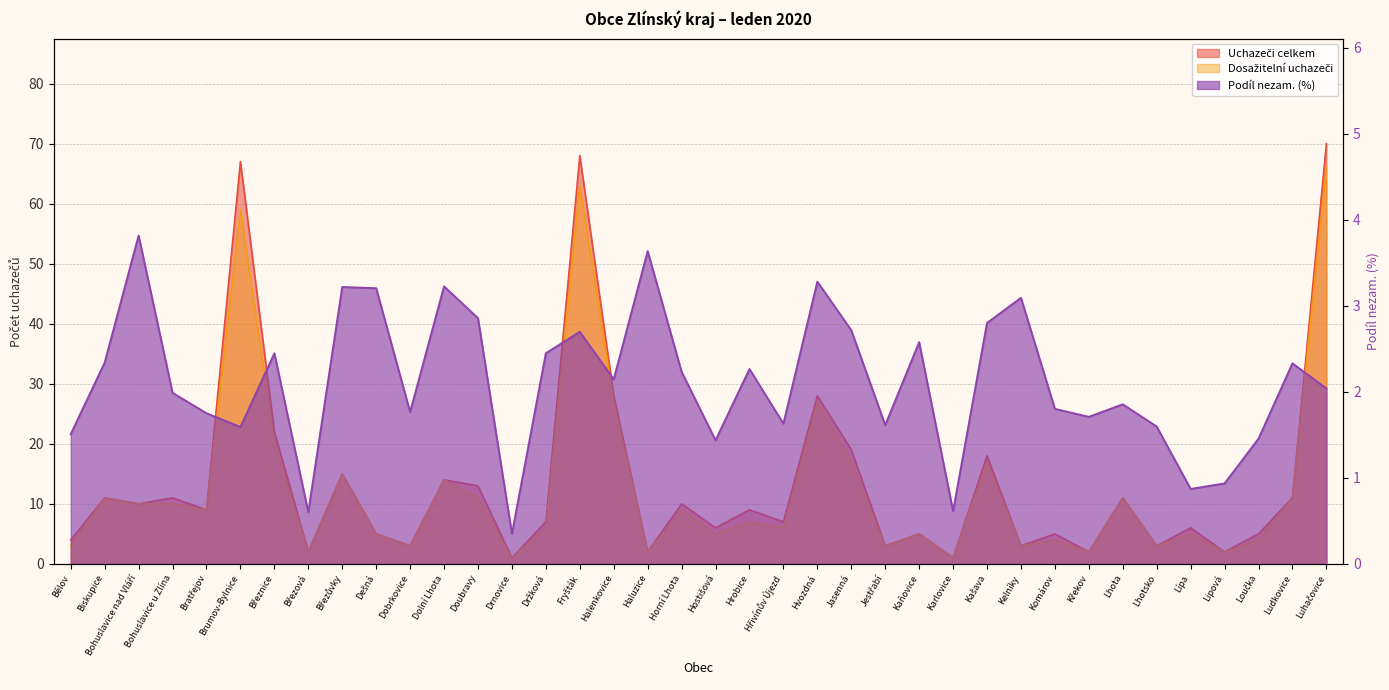

Reading left to right, list all the values displayed in this chart.

Podíl nezam. (%): Bělov=1.5	Biskupice=2.3	Bohuslavice nad Vláří=3.8	Bohuslavice u Zlína=2.0	Bratřejov=1.8	Brumov-Bylnice=1.6	Březnice=2.4	Březová=0.6	Březůvky=3.2	Dešná=3.2	Dobrkovice=1.8	Dolní Lhota=3.2	Doubravy=2.9	Drnovice=0.3	Držková=2.4	Fryšták=2.7	Halenkovice=2.1	Haluzice=3.6	Horní Lhota=2.2	Hostišová=1.4	Hrobice=2.3	Hřivínův Újezd=1.6	Hvozdná=3.3	Jasenná=2.7	Jestřabí=1.6	Kaňovice=2.6	Karlovice=0.6	Kašava=2.8	Kelníky=3.1	Komárov=1.8	Křekov=1.7	Lhota=1.9	Lhotsko=1.6	Lípa=0.9	Lipová=0.9	Loučka=1.5	Ludkovice=2.3	Luhačovice=2.0
Uchazeči celkem: Bělov=4.0	Biskupice=11.0	Bohuslavice nad Vláří=10.0	Bohuslavice u Zlína=11.0	Bratřejov=9.0	Brumov-Bylnice=67.0	Březnice=22.0	Březová=2.0	Březůvky=15.0	Dešná=5.0	Dobrkovice=3.0	Dolní Lhota=14.0	Doubravy=13.0	Drnovice=1.0	Držková=7.0	Fryšták=68.0	Halenkovice=28.0	Haluzice=2.0	Horní Lhota=10.0	Hostišová=6.0	Hrobice=9.0	Hřivínův Újezd=7.0	Hvozdná=28.0	Jasenná=19.0	Jestřabí=3.0	Kaňovice=5.0	Karlovice=1.0	Kašava=18.0	Kelníky=3.0	Komárov=5.0	Křekov=2.0	Lhota=11.0	Lhotsko=3.0	Lípa=6.0	Lipová=2.0	Loučka=5.0	Ludkovice=11.0	Luhačovice=70.0
Dosažitelní uchazeči: Bělov=3.0	Biskupice=11.0	Bohuslavice nad Vláří=10.0	Bohuslavice u Zlína=10.0	Bratřejov=9.0	Brumov-Bylnice=59.0	Březnice=20.0	Březová=2.0	Březůvky=15.0	Dešná=5.0	Dobrkovice=3.0	Dolní Lhota=14.0	Doubravy=11.0	Drnovice=1.0	Držková=6.0	Fryšták=63.0	Halenkovice=27.0	Haluzice=2.0	Horní Lhota=9.0	Hostišová=5.0	Hrobice=7.0	Hřivínův Újezd=6.0	Hvozdná=27.0	Jasenná=17.0	Jestřabí=3.0	Kaňovice=5.0	Karlovice=1.0	Kašava=17.0	Kelníky=3.0	Komárov=4.0	Křekov=2.0	Lhota=11.0	Lhotsko=3.0	Lípa=5.0	Lipová=2.0	Loučka=4.0	Ludkovice=11.0	Luhačovice=66.0